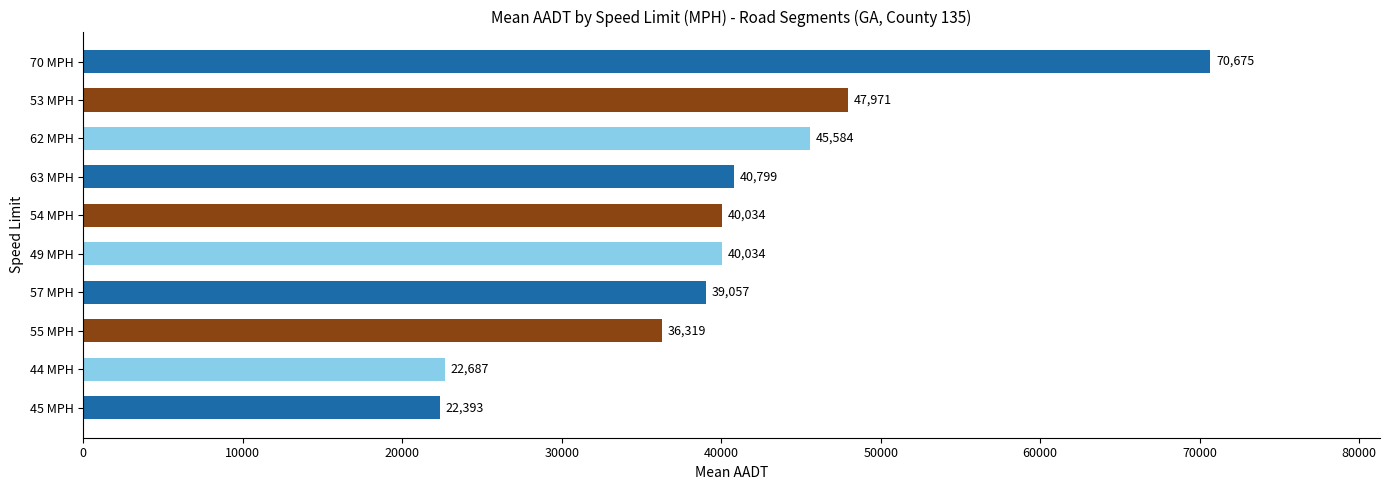

What is the difference between the maximum and minimum values?

48282